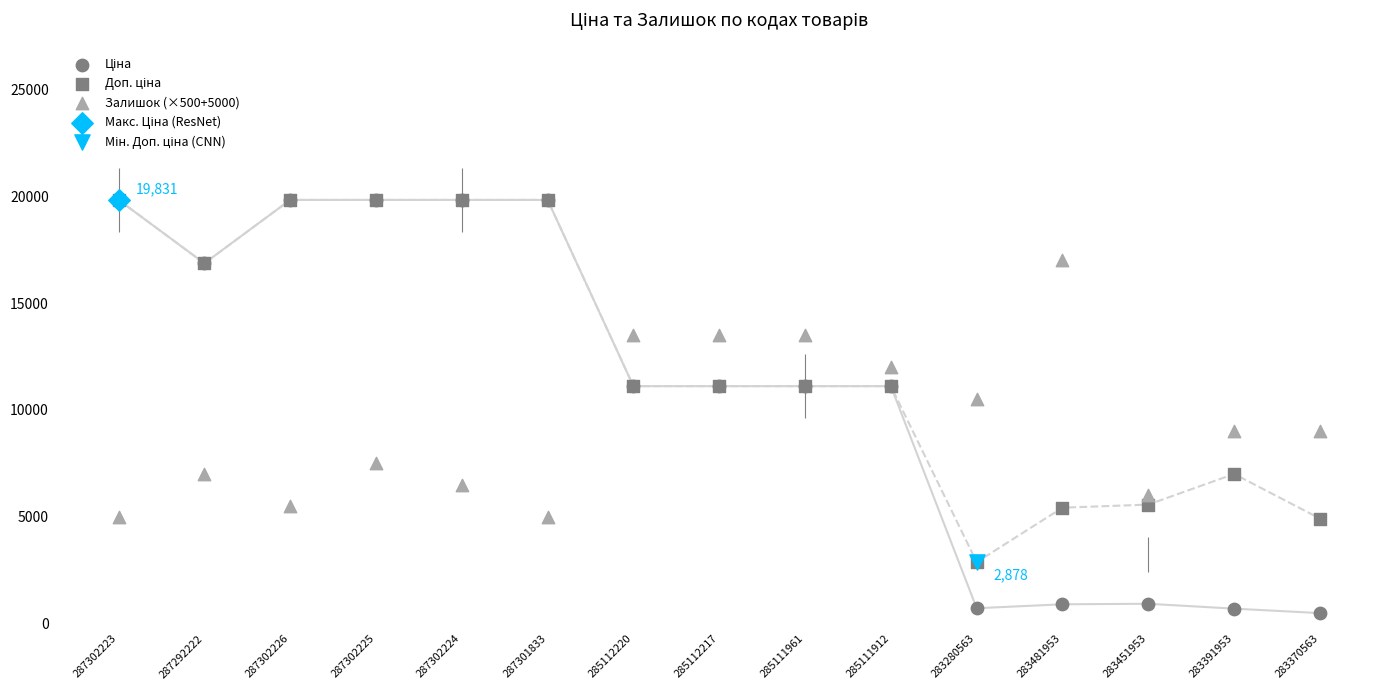

Which series has the widest spread of Y values?

Ціна